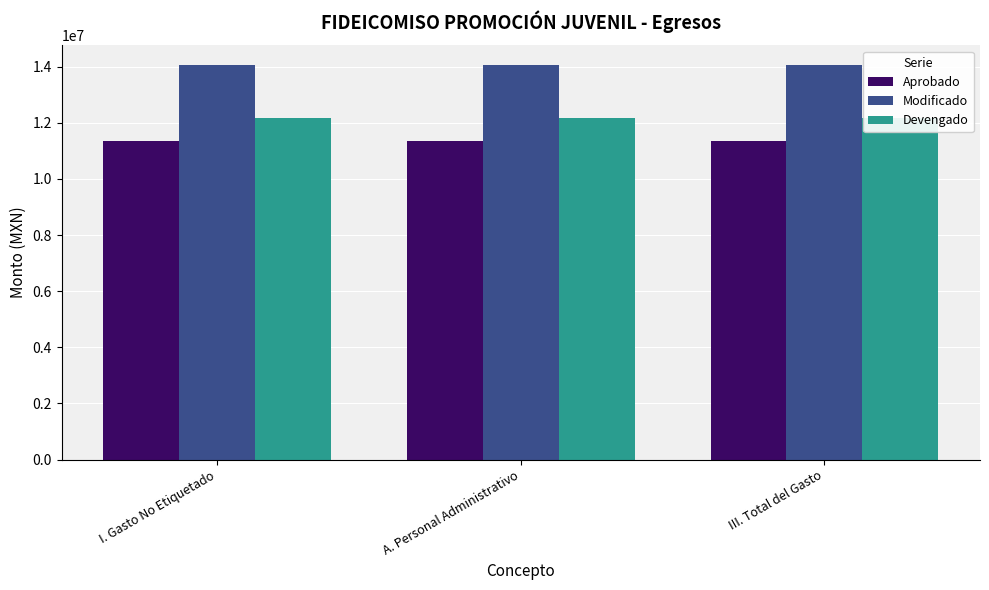

True or false: Modificado has a value of 5810436.0 at A. Personal Administrativo.

False